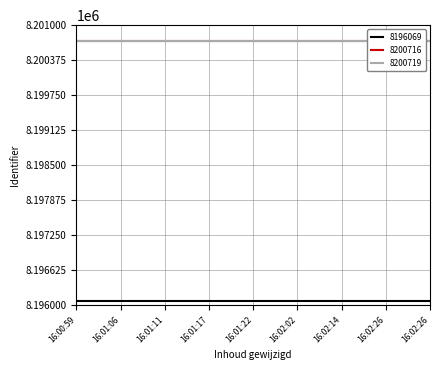

Which series has the largest total across all categories?

8200719